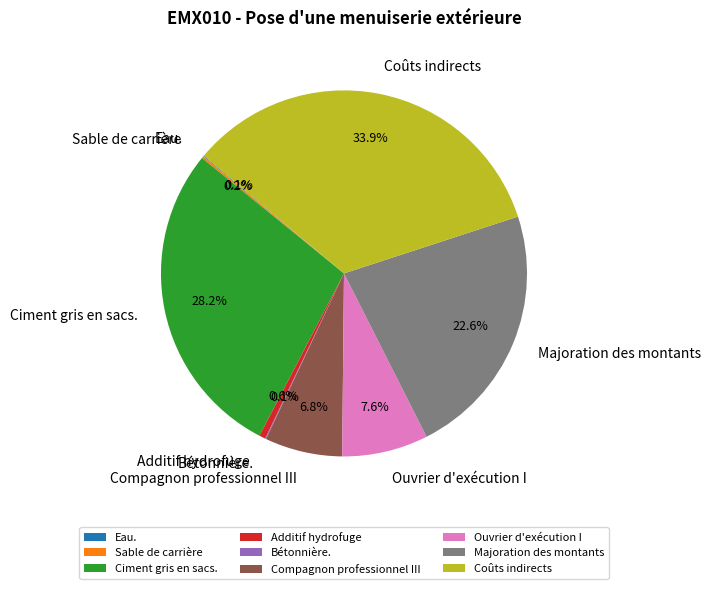

Is there any slice that represents more than half of the pie?

No